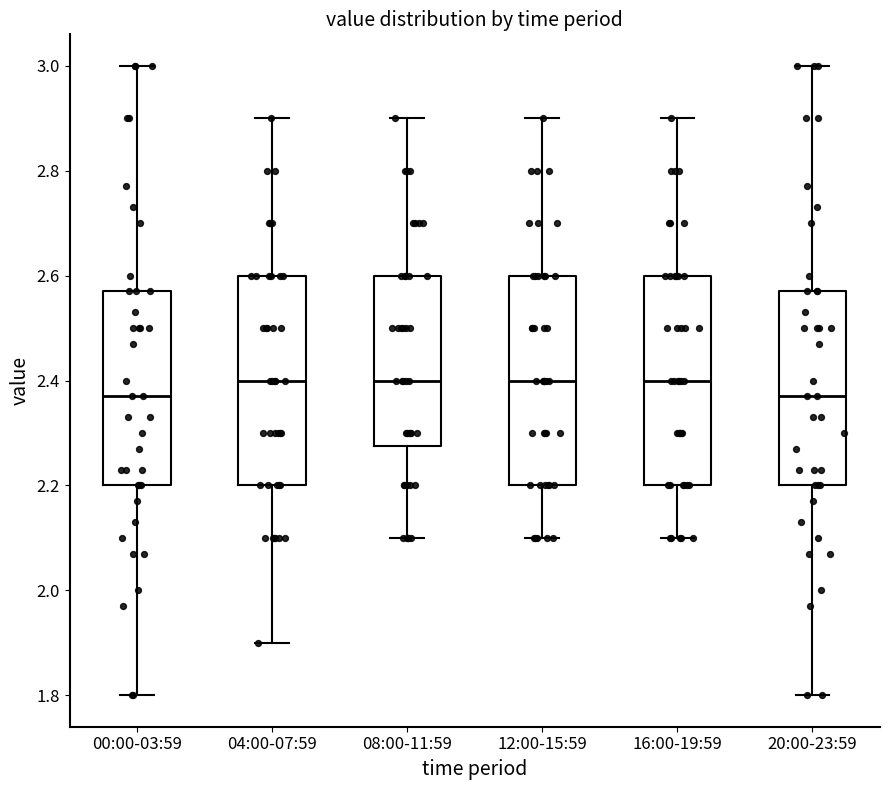

Where is the upper edge of the box for 12:00-15:59 on the y-axis? The values are not printed on the chart, so give them approximately, as read against the axis.

2.60